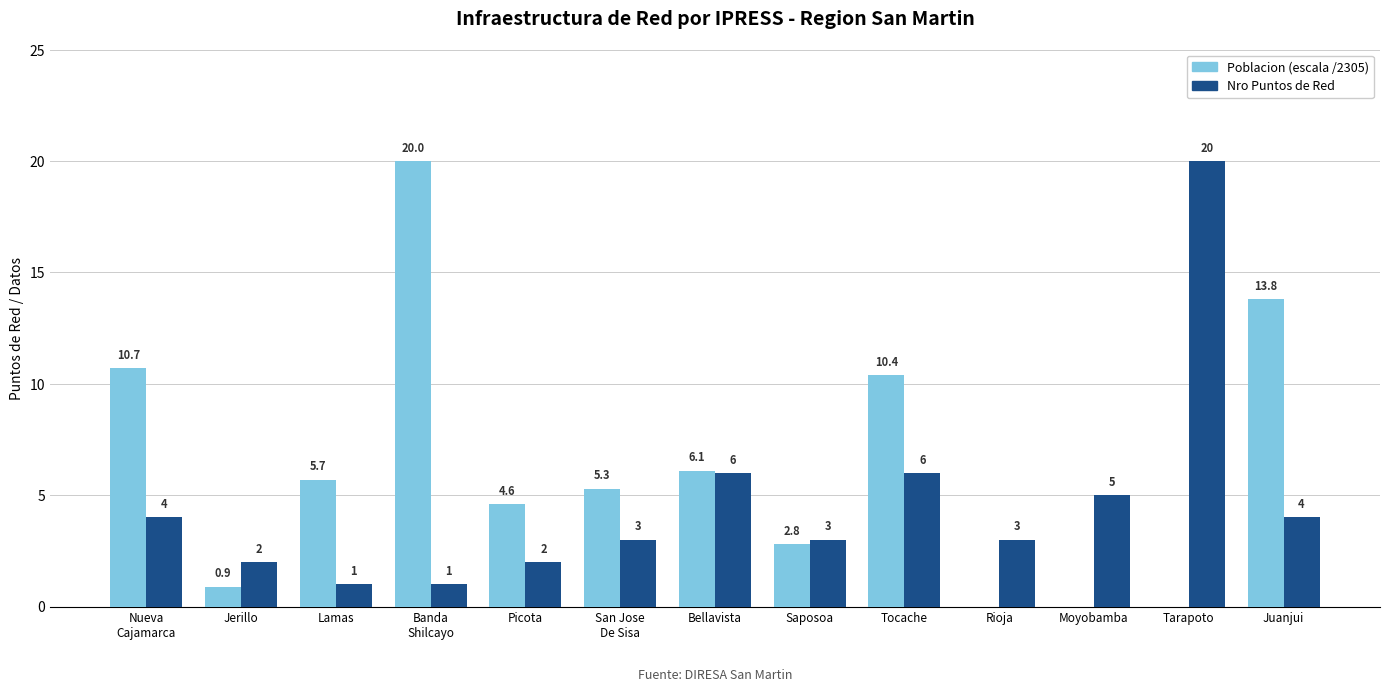

What is the maximum value shown in the chart?

20.0